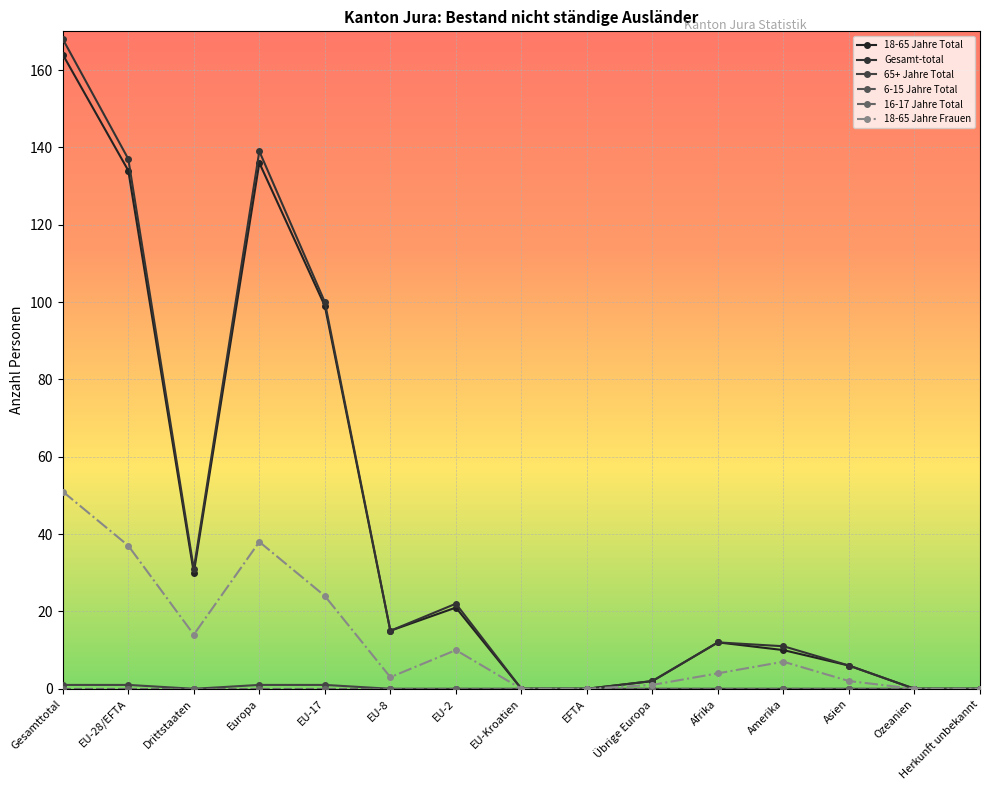

How many lines are shown in the chart?

6